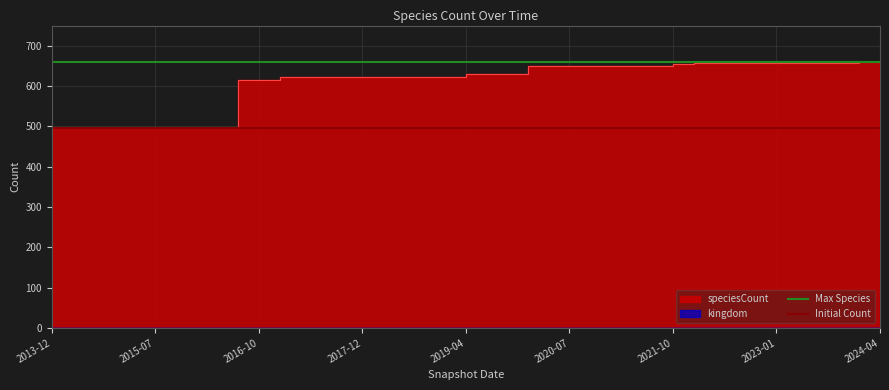

Is the value of Initial Count at 2015-07 greater than the value of Max Species at 2013-12?

No